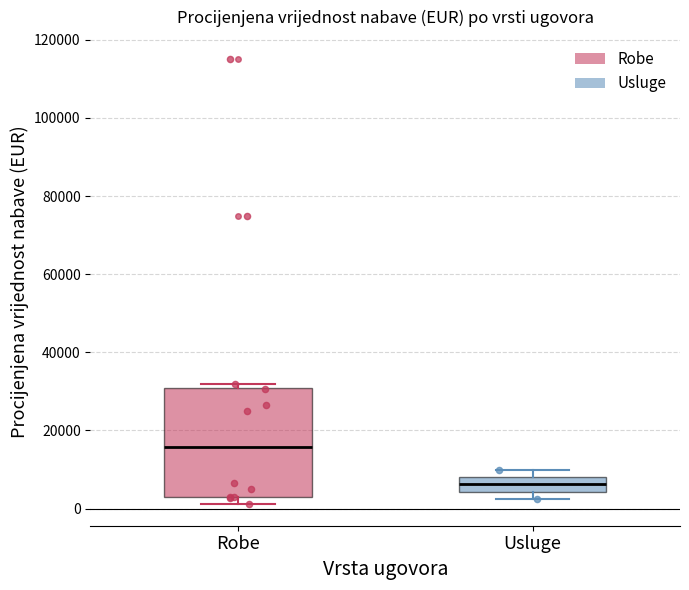

Which box has the lowest median line?

Usluge